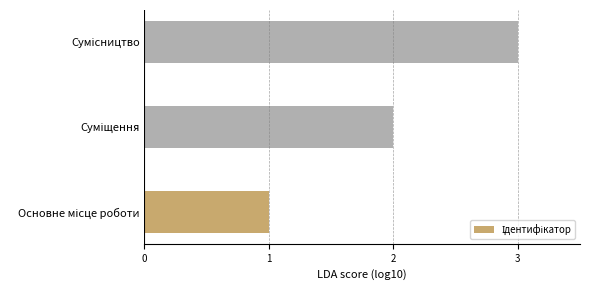

What is the minimum value shown in the chart?

1